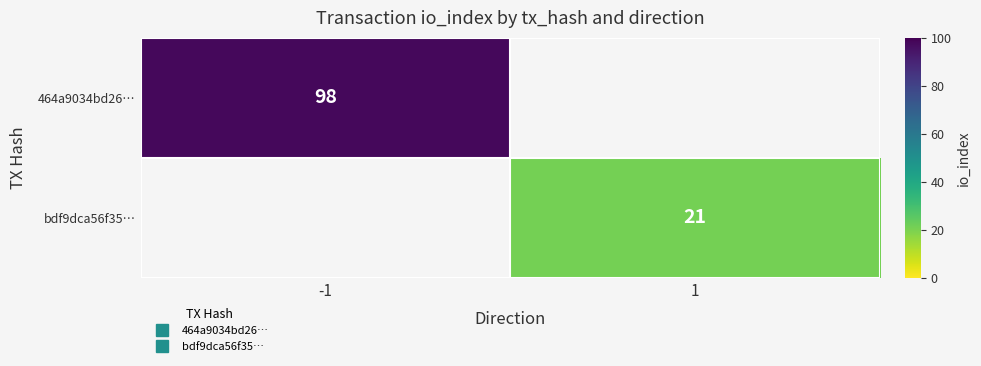

Which label corresponds to the largest value in the chart?

-1